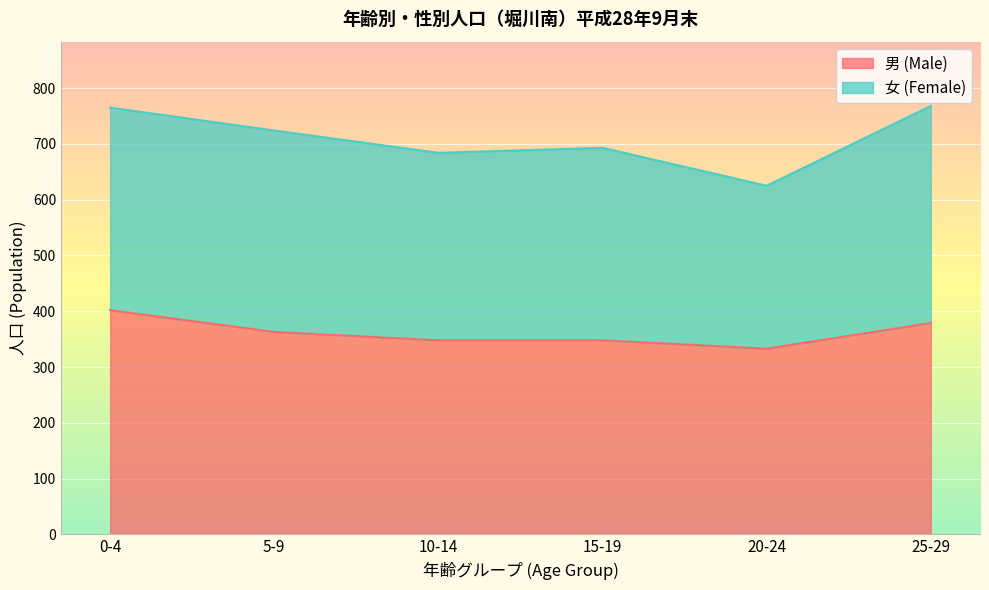

What is the difference between the values at 10-14 and 0-4?

54